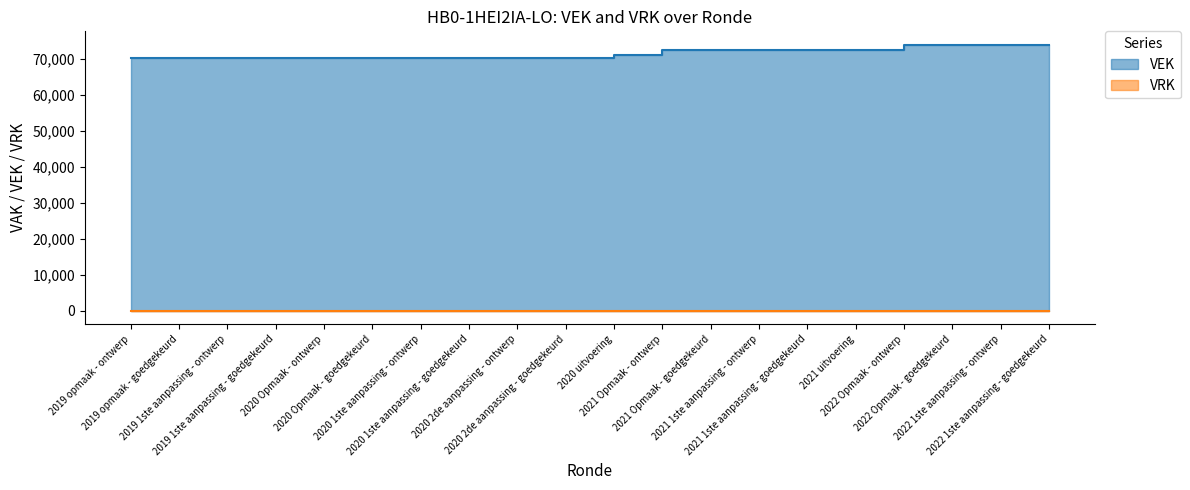

Which category has the lowest value across all series?

2019 1ste aanpassing - ontwerp